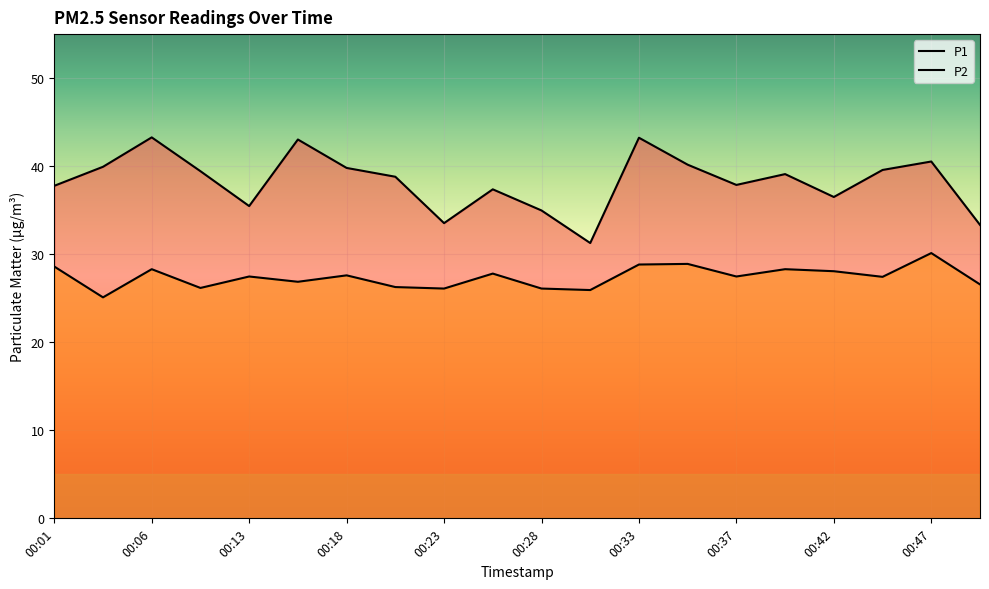

Read the P2 value at 00:30.

25.9